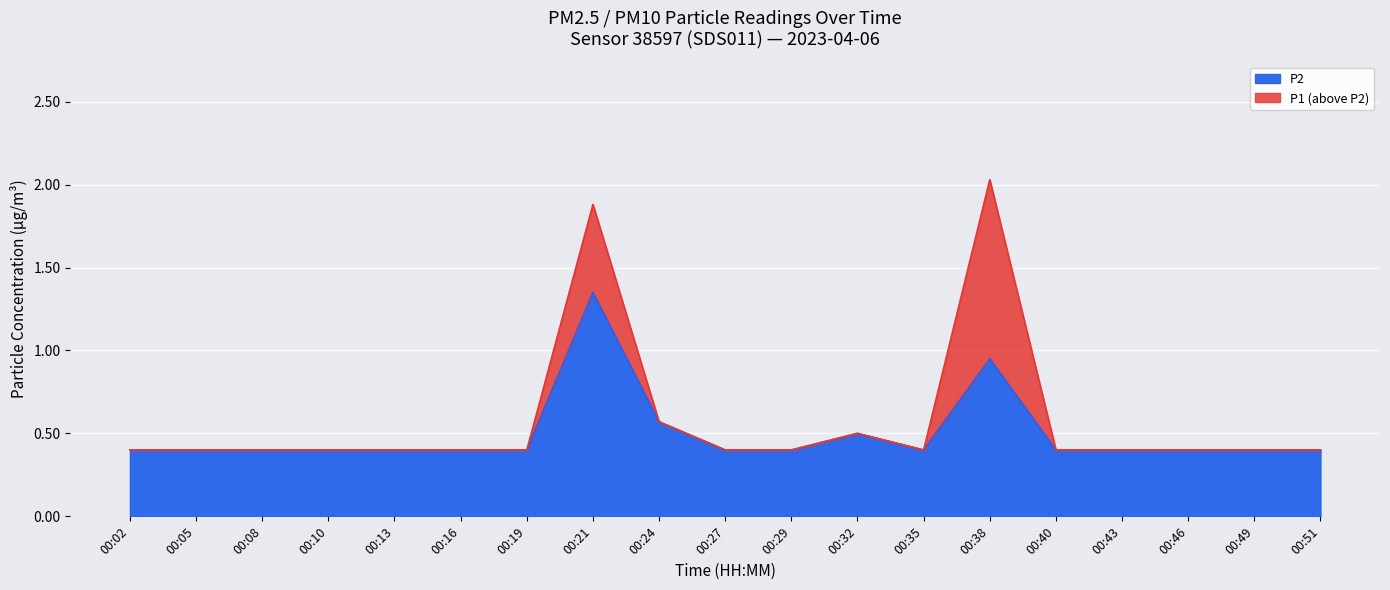

Where is P2 nearest to the value 0?

00:02